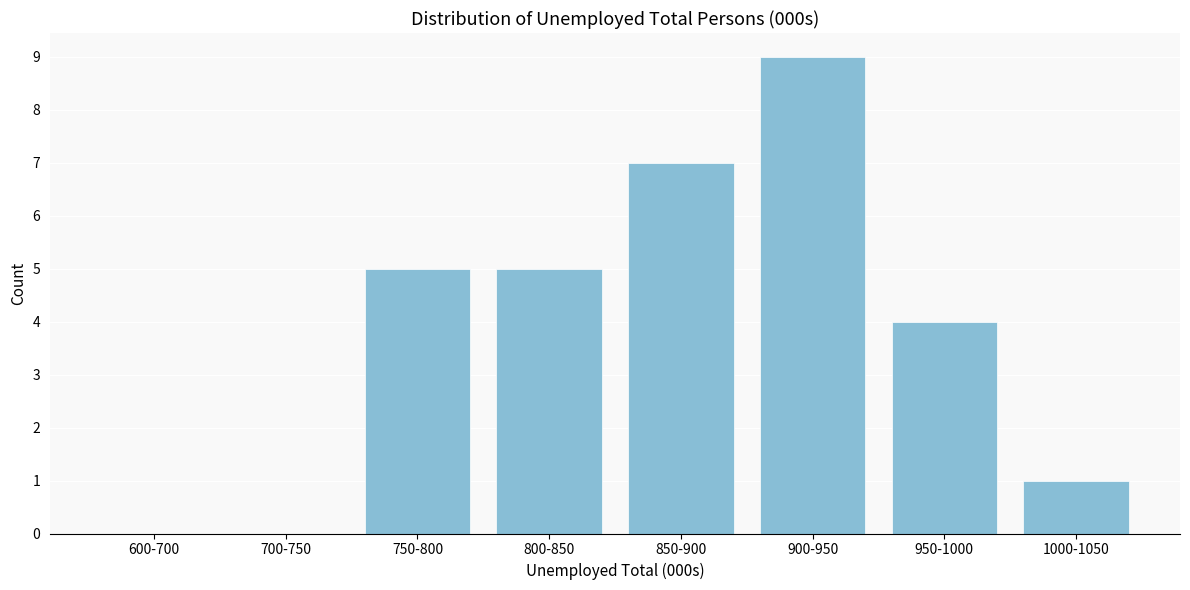

Reading left to right, what are all the values shown in this chart?

600-700=0	700-750=0	750-800=5	800-850=5	850-900=7	900-950=9	950-1000=4	1000-1050=1